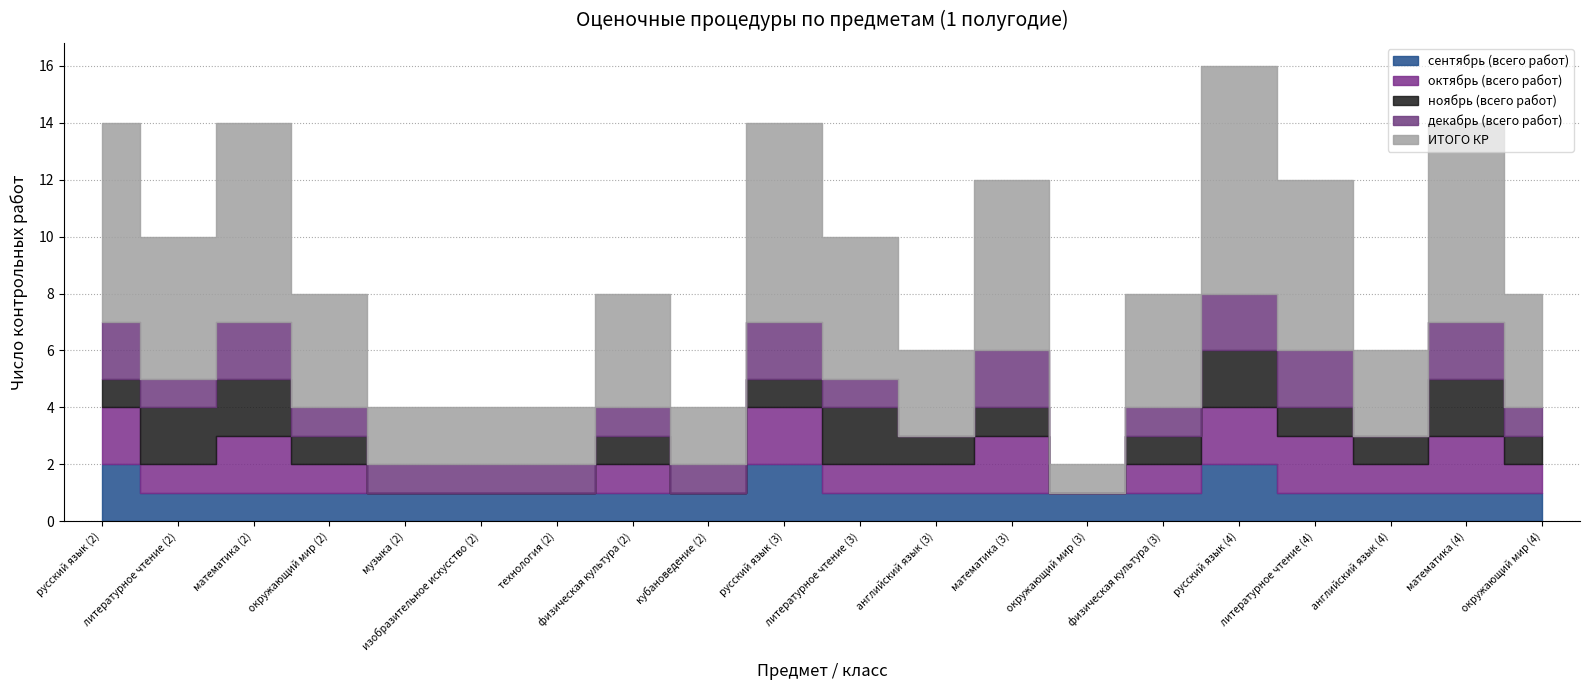

Reading left to right, transcribe all the data shown in this chart.

сентябрь (всего работ): 2	1	1	1	1	1	1	1	1	2	1	1	1	1	1	2	1	1	1	1
октябрь (всего работ): 2	1	2	1	0	0	0	1	0	2	1	1	2	0	1	2	2	1	2	1
ноябрь (всего работ): 1	2	2	1	0	0	0	1	0	1	2	1	1	0	1	2	1	1	2	1
декабрь (всего работ): 2	1	2	1	1	1	1	1	1	2	1	0	2	0	1	2	2	0	2	1
ИТОГО КР: 7	5	7	4	2	2	2	4	2	7	5	3	6	1	4	8	6	3	7	4